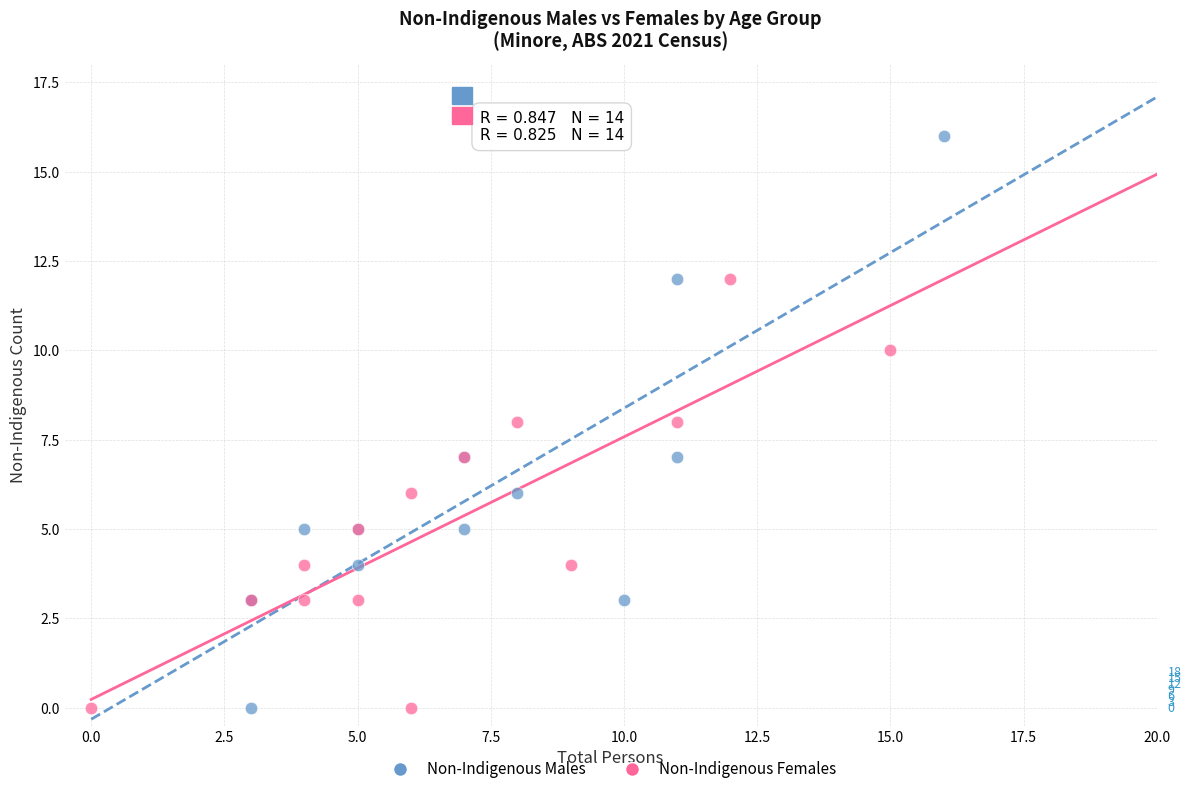

Which series has the largest Y range (max minus min)?

Non-Indigenous Males